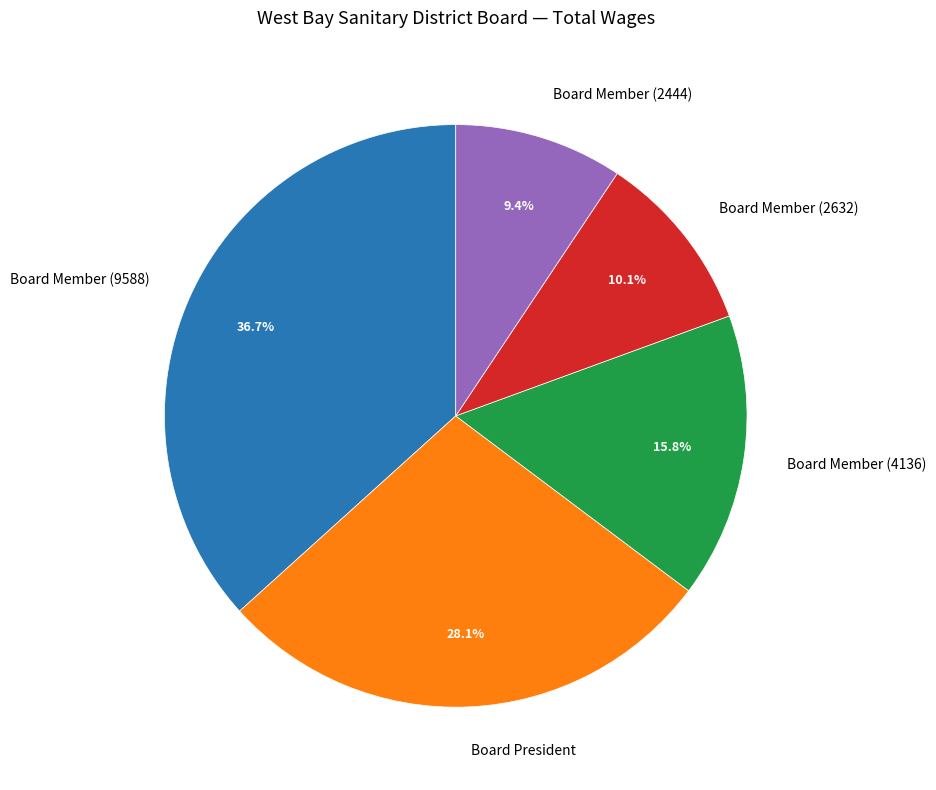

How many segments does this pie chart have?

5